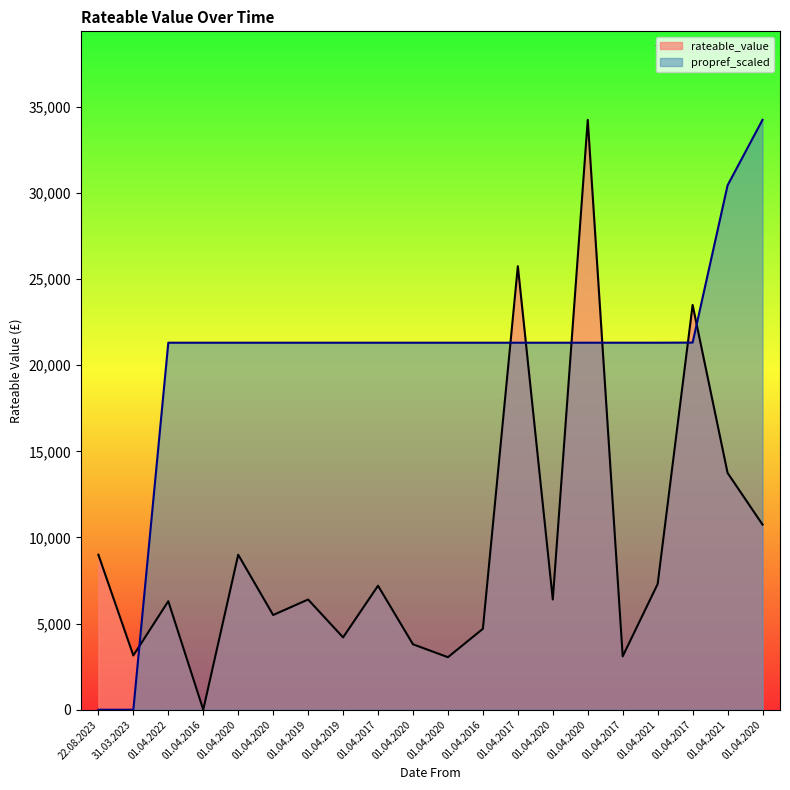

What is the difference between the highest and lowest values at 01.04.2016?

21308.2